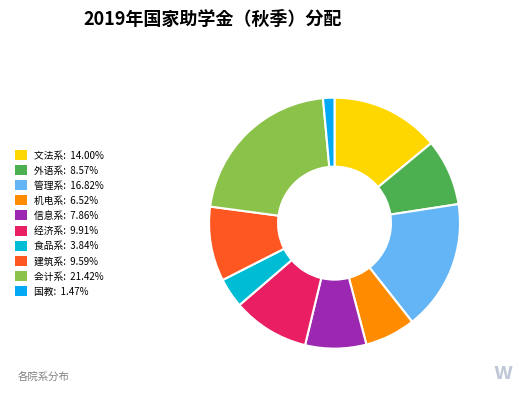

To the nearest percent, what percentage of the pie is 信息系?

8%